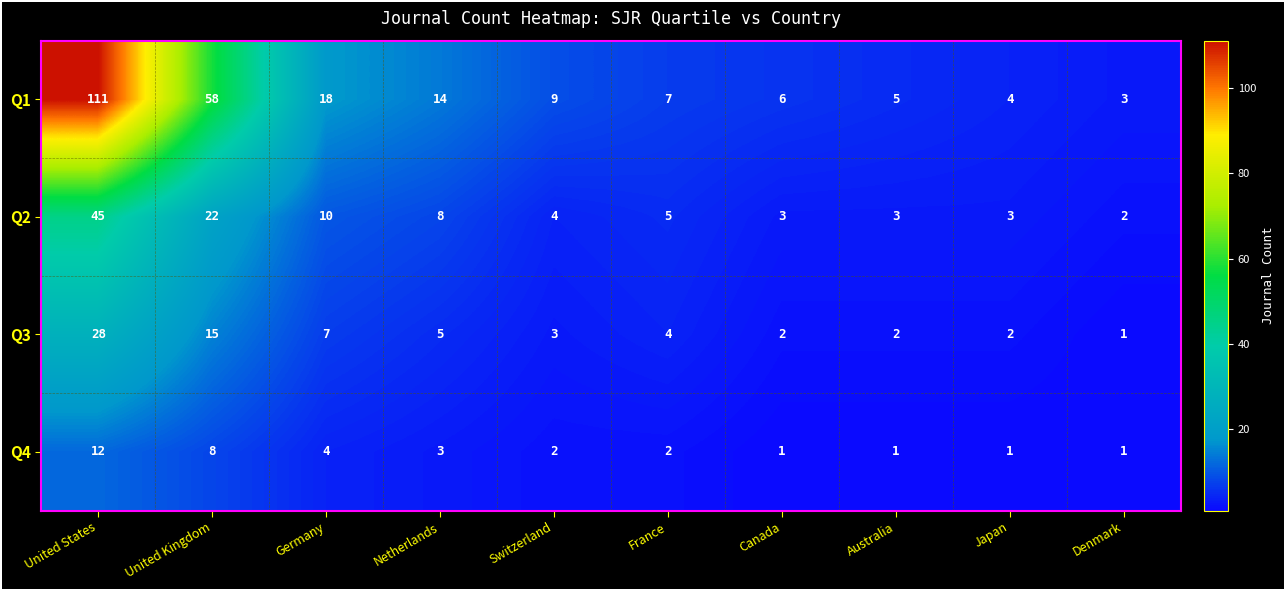

At Canada, list the series in order from smallest to largest.

Q4, Q3, Q2, Q1